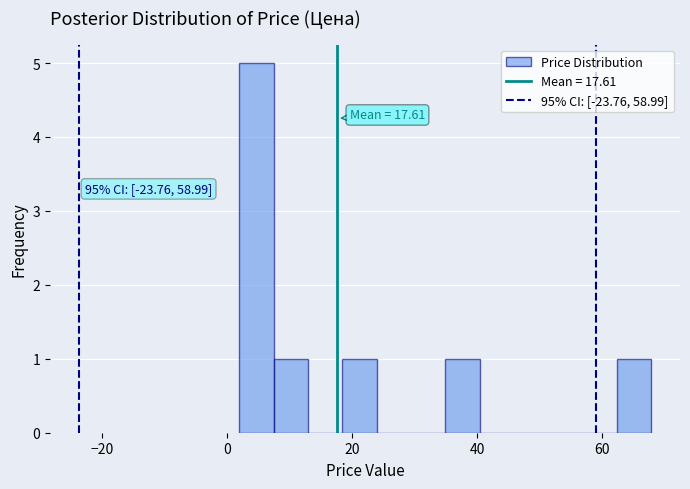

Around what value on the x-axis is the tallest bar? Give the approximate position of its centre, as read against the axis.

4